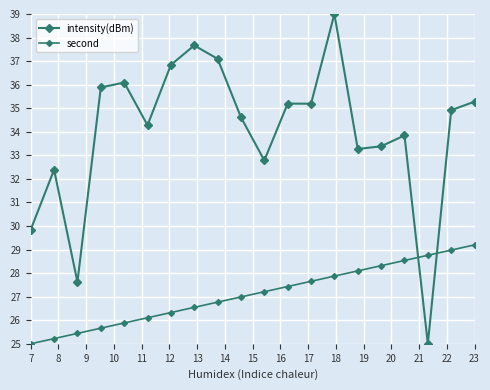

Does the chart have visible grid lines?

Yes